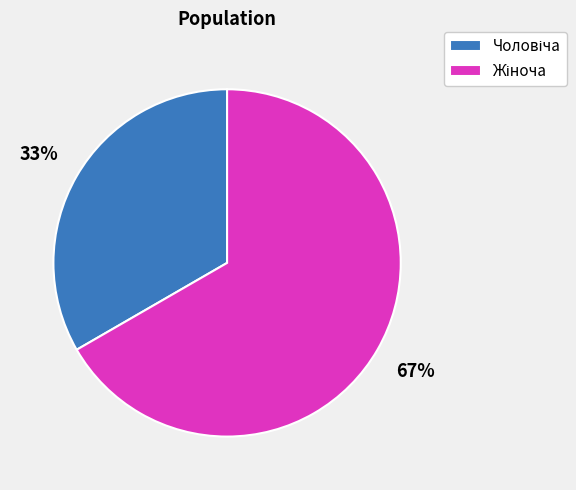

Is there any slice that represents more than half of the pie?

Yes